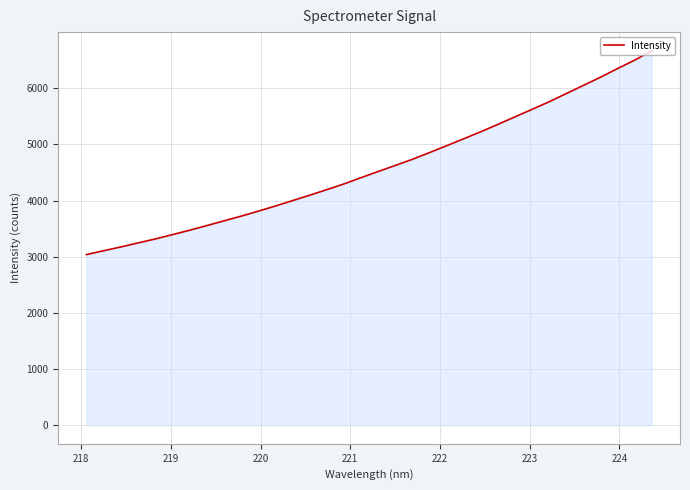

Count the number of values greater than 4515.

17